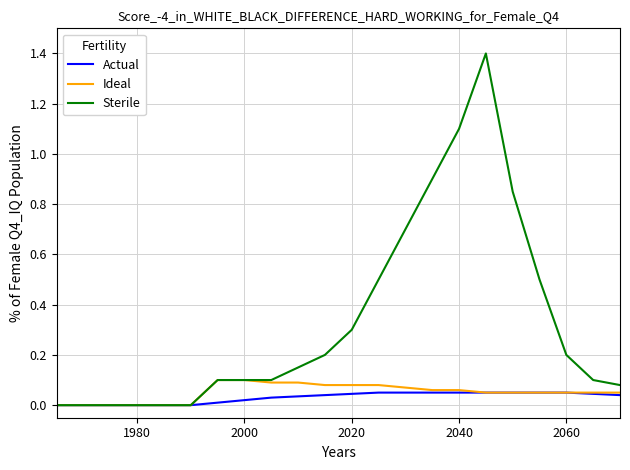

List the series in order of their peak value, lowest first.

Actual, Ideal, Sterile